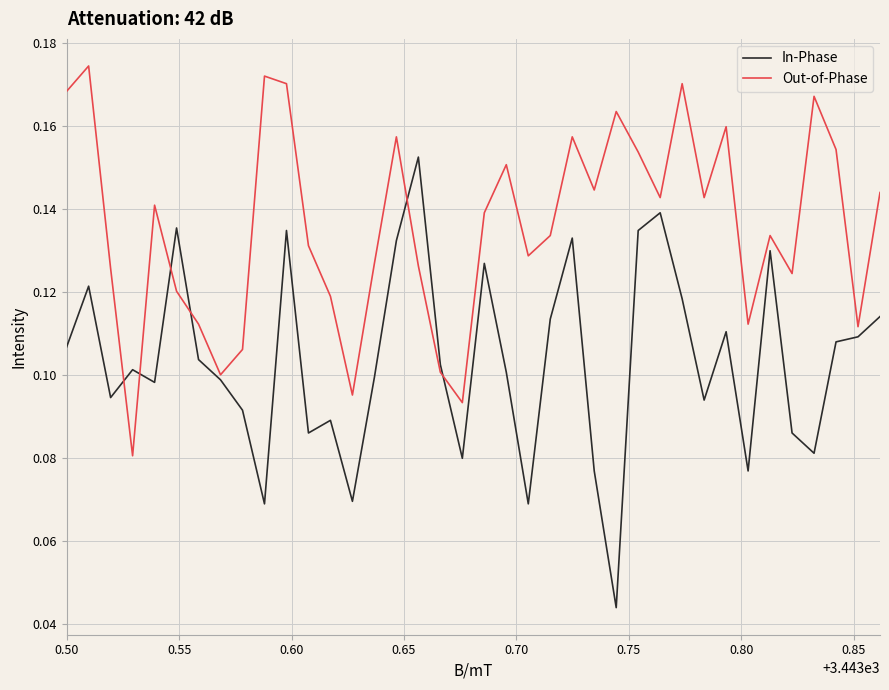

Which series has the widest spread of values?

In-Phase